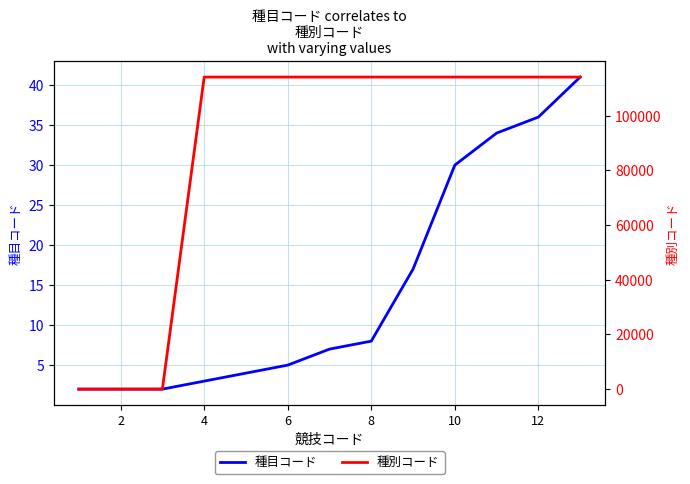

True or false: 種別コード and 種目コード intersect in this chart.

False